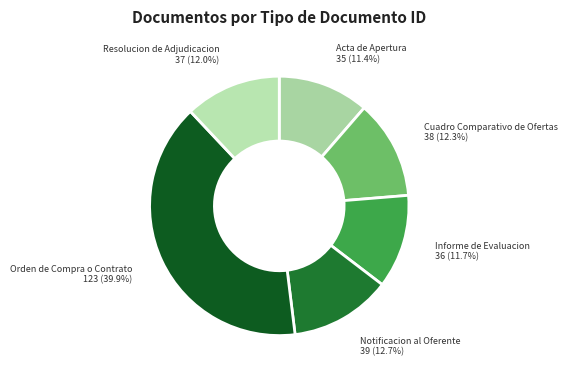

What is the smallest slice in the pie chart?

Acta de Apertura